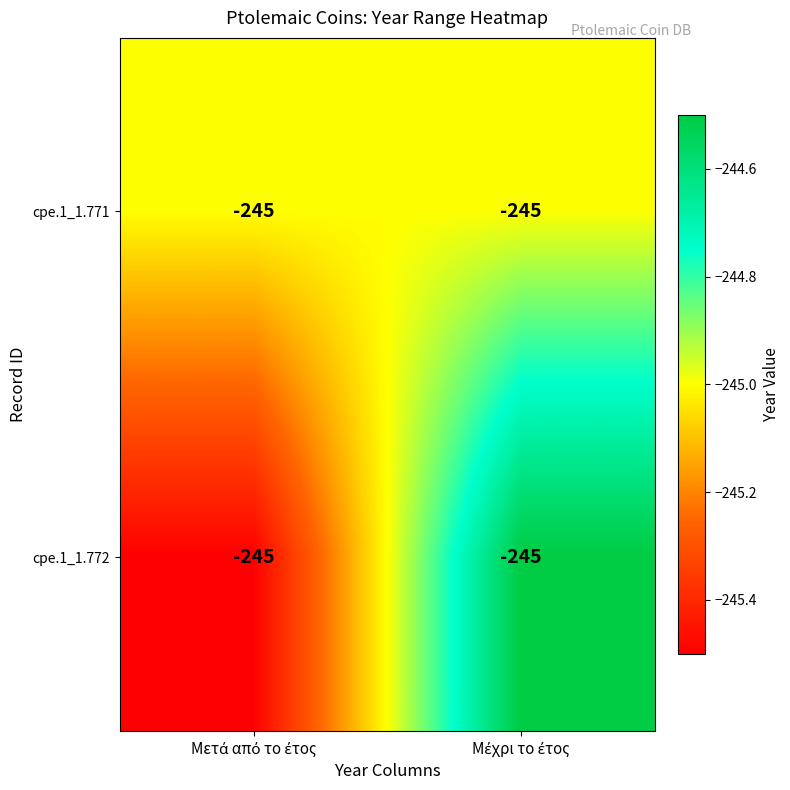

The value of cpe.1_1.771 at Μετά από το έτος is -245.0. True or false?

True